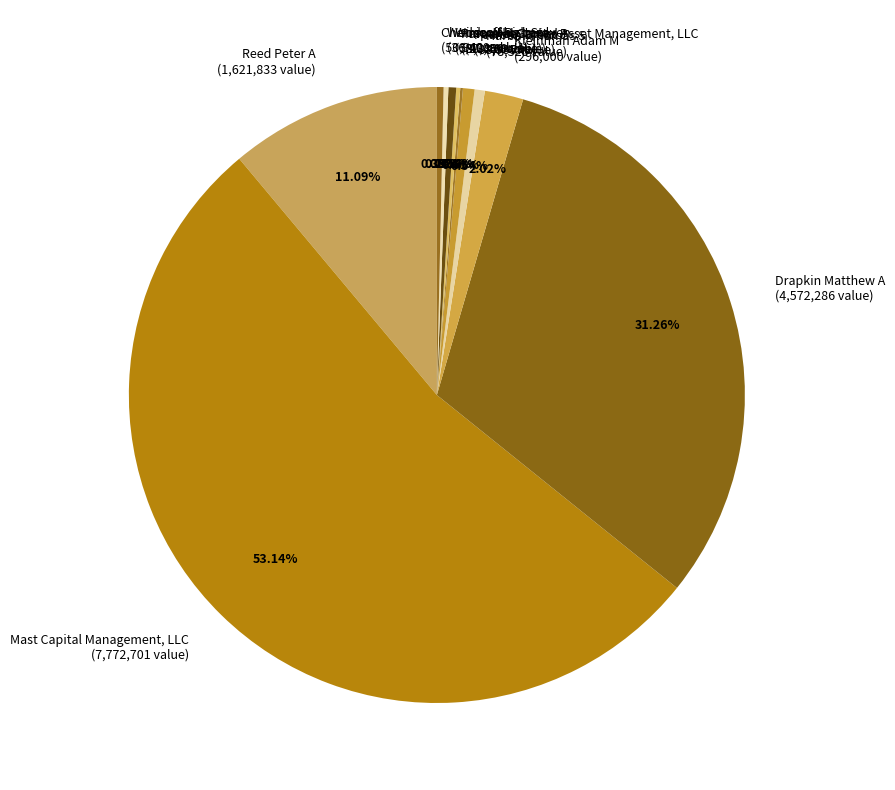

Which category has the biggest portion of the pie?

Mast Capital Management, LLC